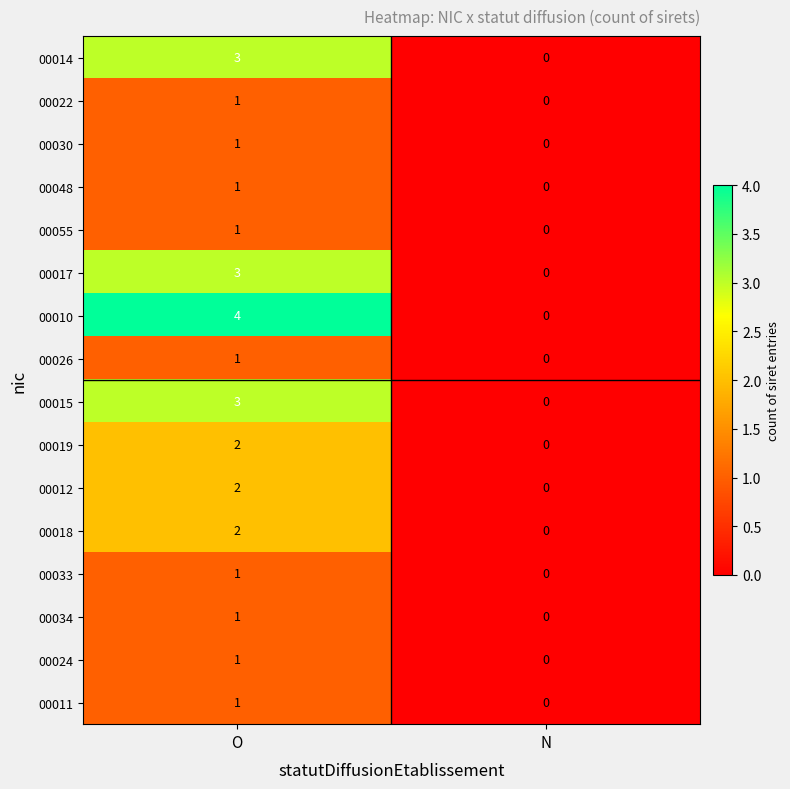

How many categories are shown in the chart?

2